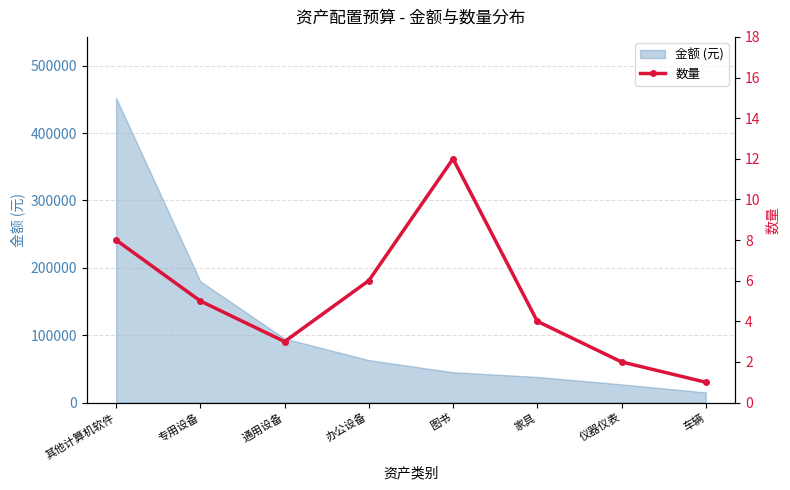

Is it true that 金额 (元) equals 27000 at 仪器仪表?

True